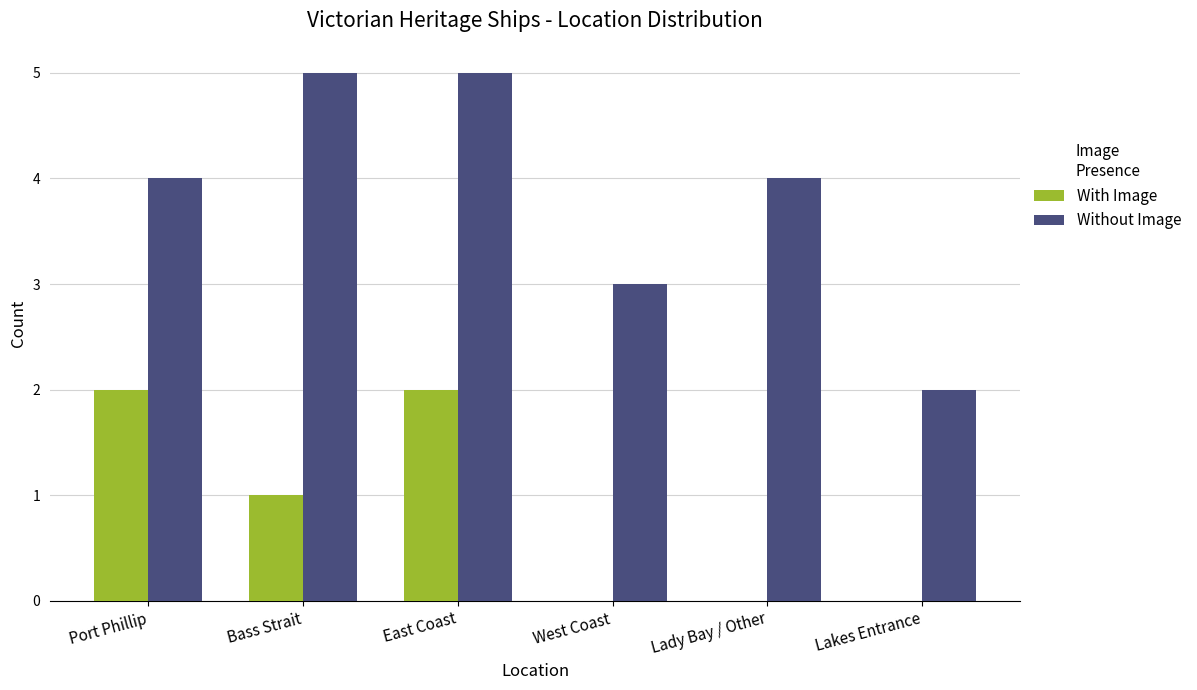

Reading right to left, list all the values displayed in this chart.

With Image: Lakes Entrance=0	Lady Bay / Other=0	West Coast=0	East Coast=2	Bass Strait=1	Port Phillip=2
Without Image: Lakes Entrance=2	Lady Bay / Other=4	West Coast=3	East Coast=5	Bass Strait=5	Port Phillip=4